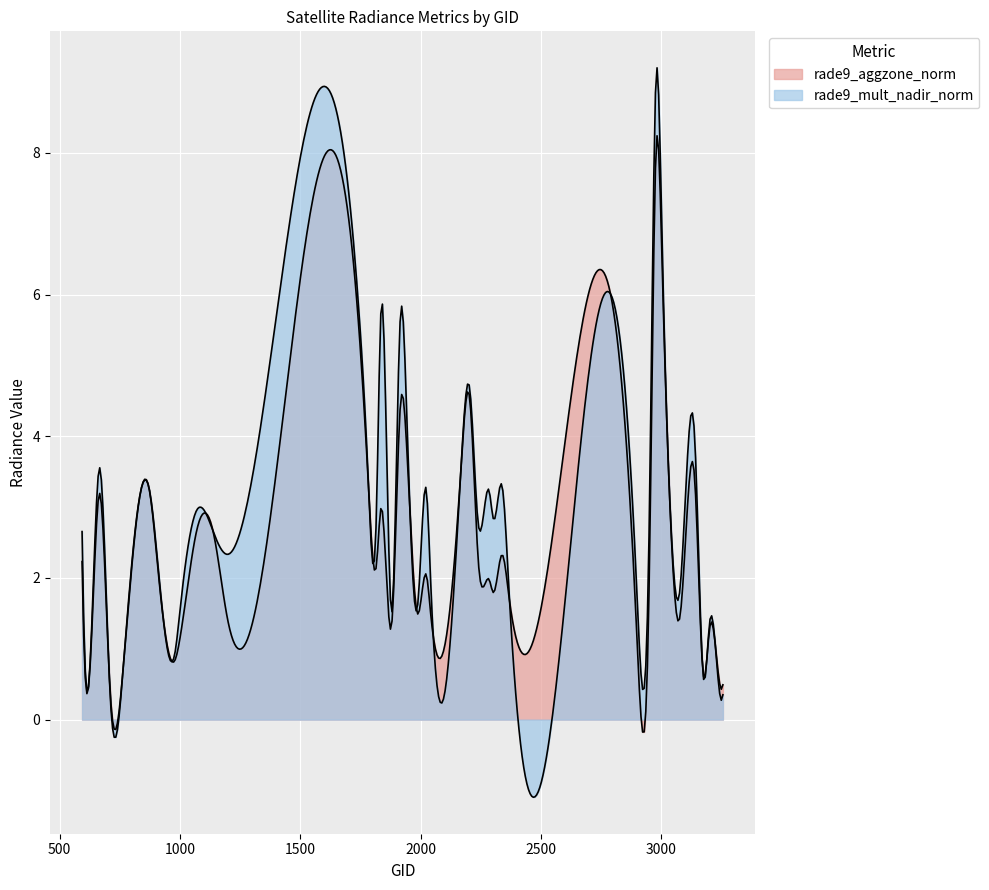

Between which two adjacent categories do rade9_aggzone_norm and rade9_mult_nadir_norm first intersect?

665 and 710